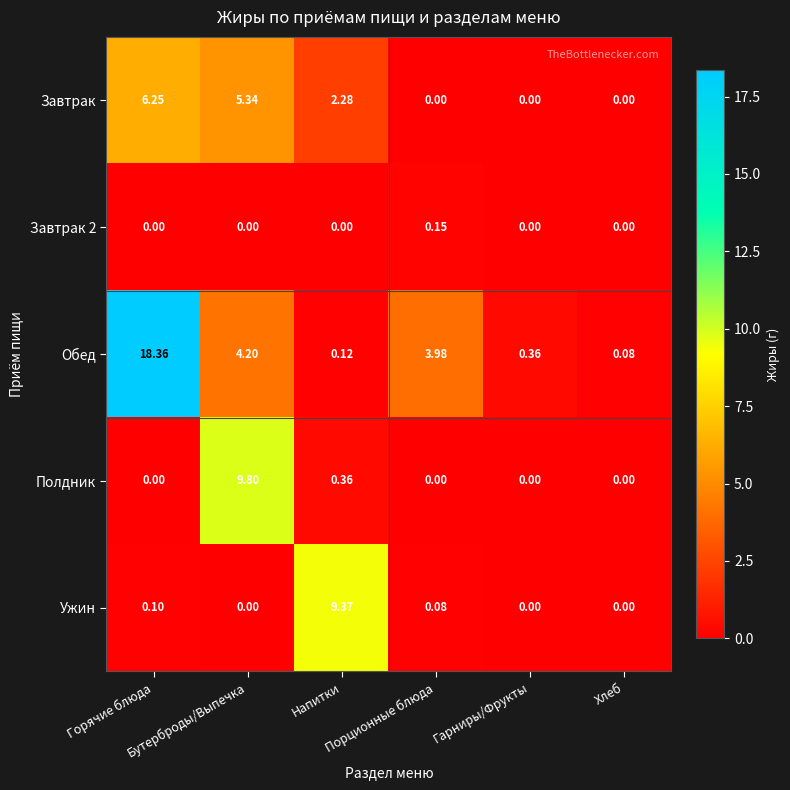

What is the total value across all series at Бутерброды/Выпечка?

19.3